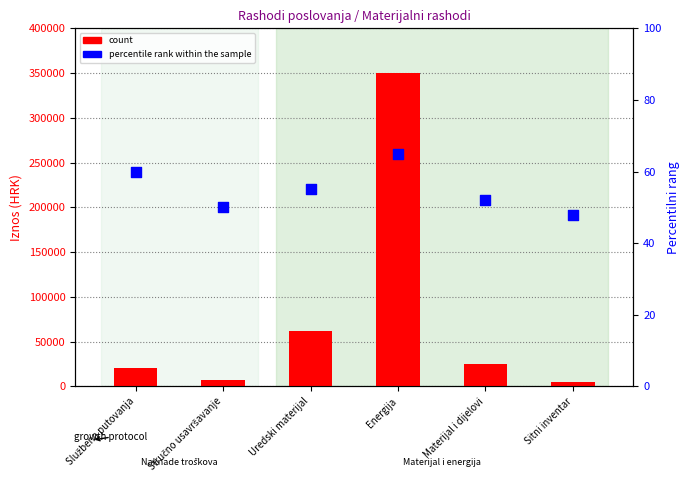

Which series contains the lowest Y value?

percentile rank within the sample